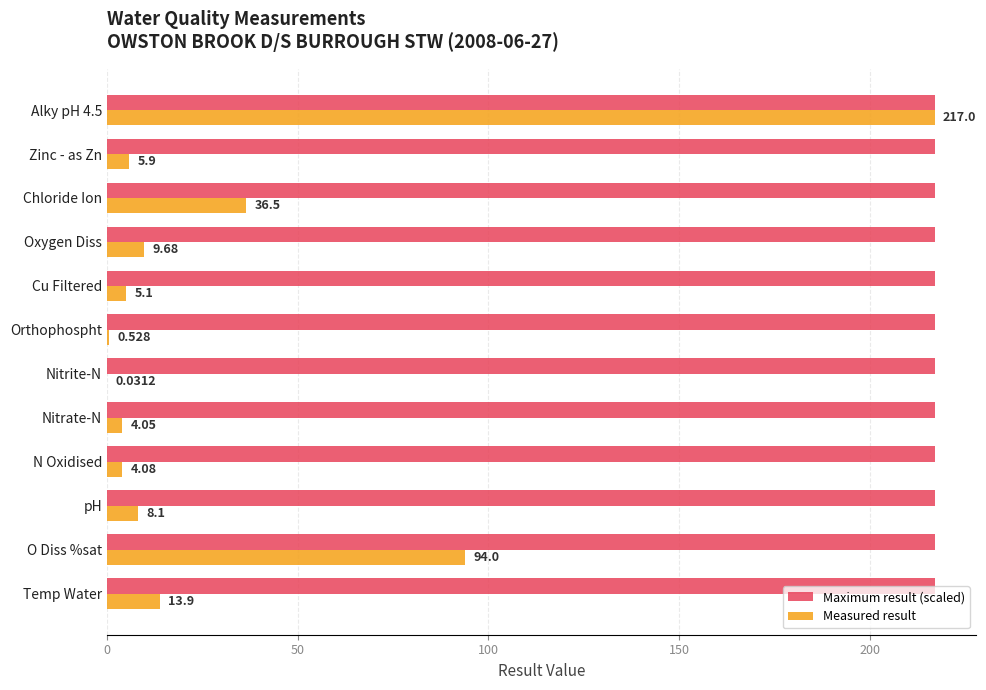

Which series changed the most between O Diss %sat and Alky pH 4.5?

Measured result